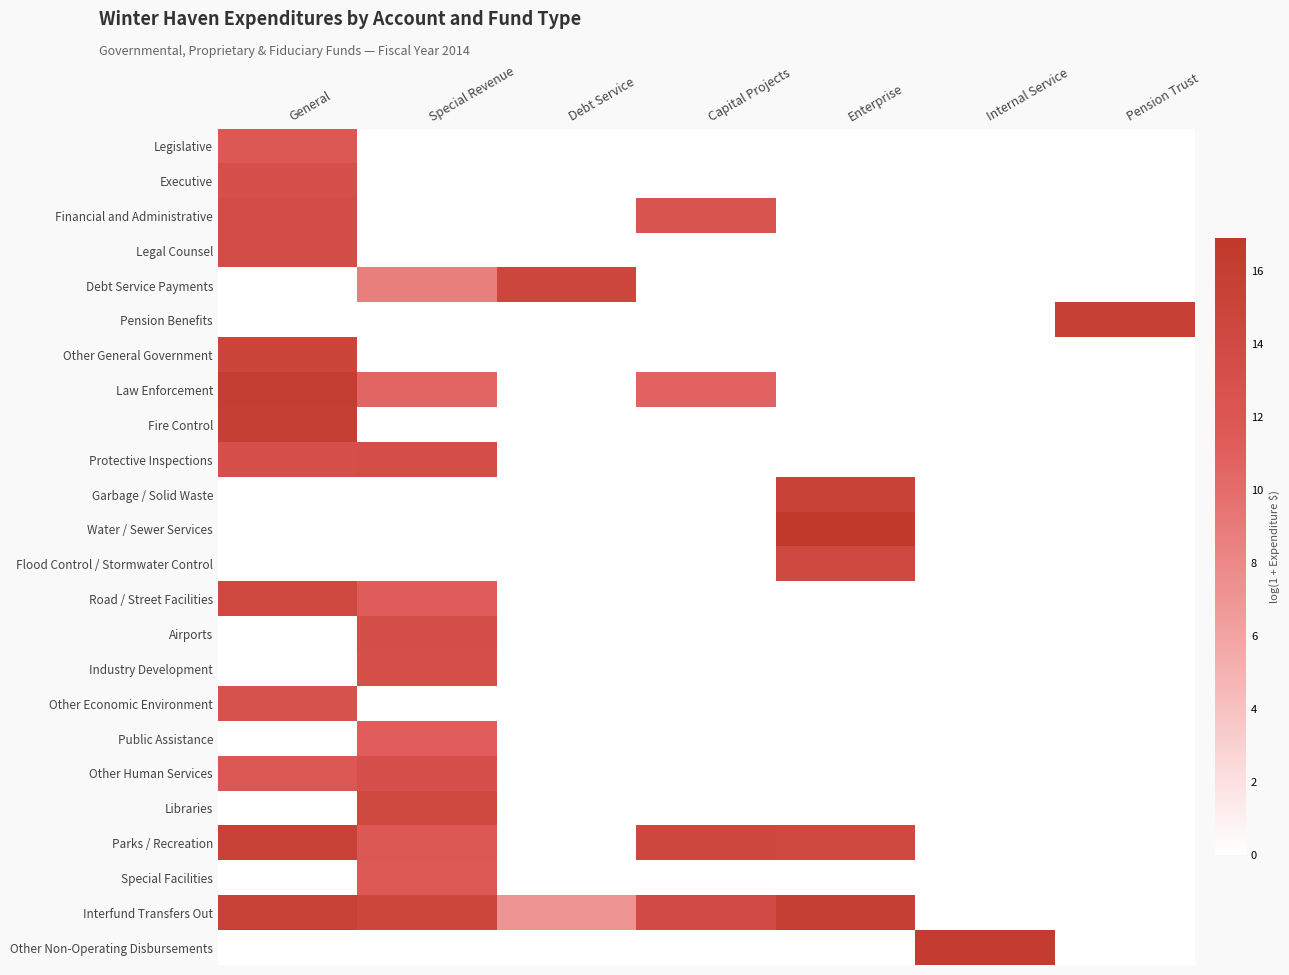

How many categories are shown in the chart?

7